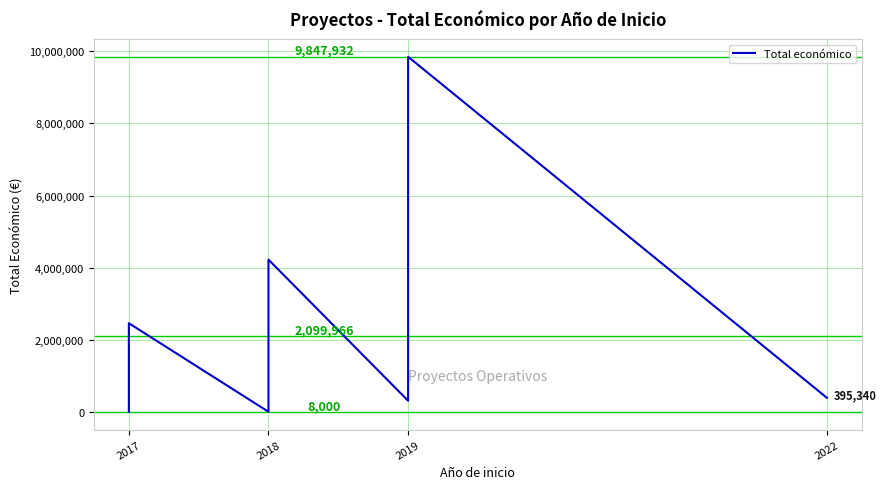

Which category has the lowest value across all series?

2017